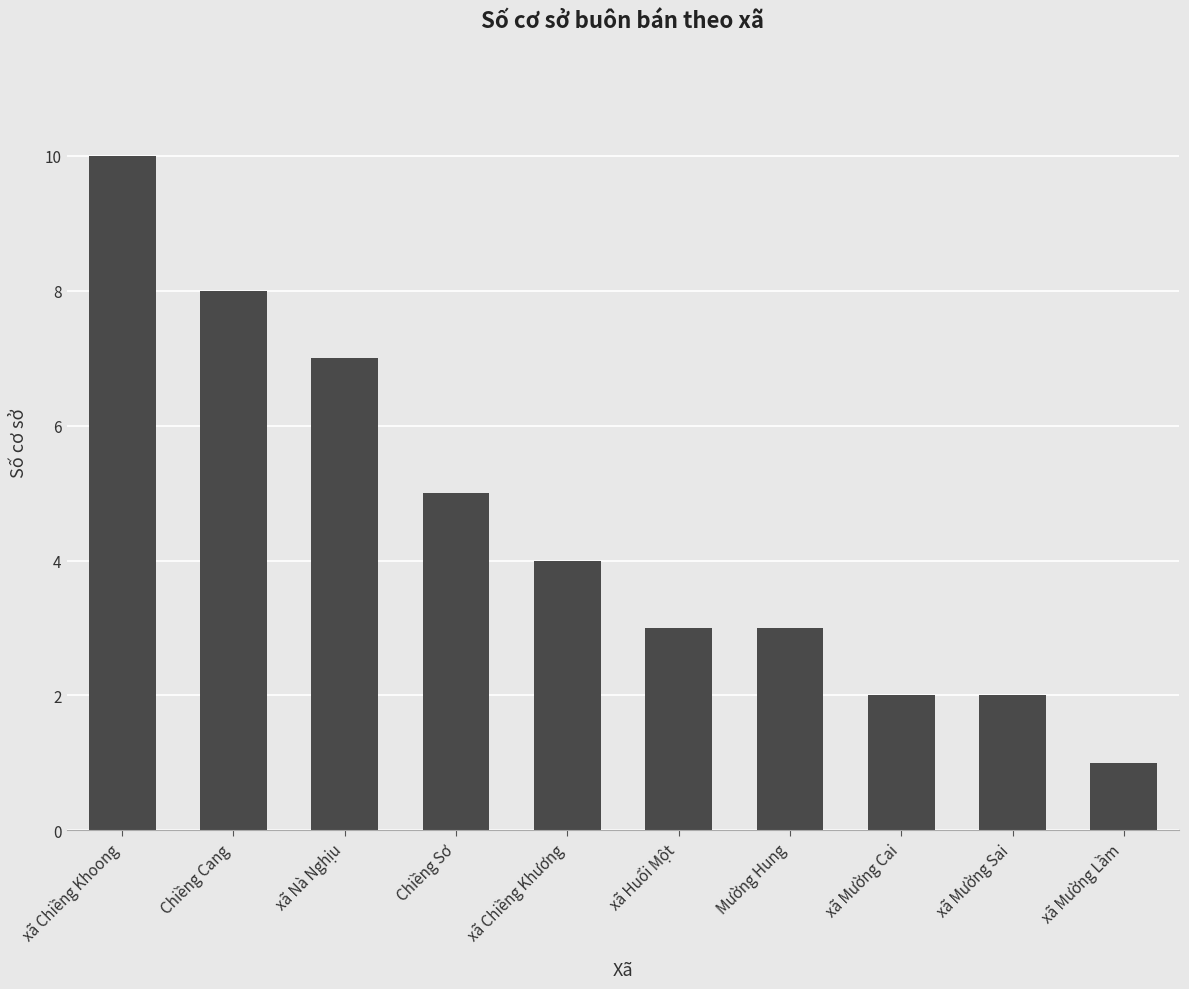

Which category has the lowest value across all series?

xã Mường Lầm